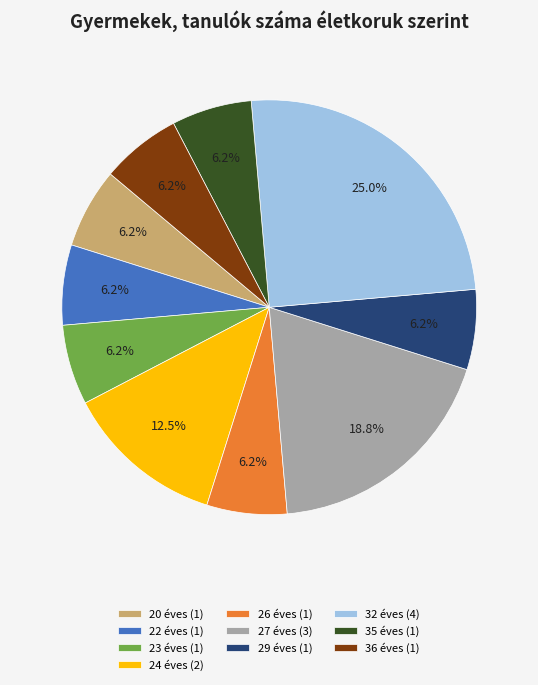

Is 36 éves (1) the majority of the pie?

No